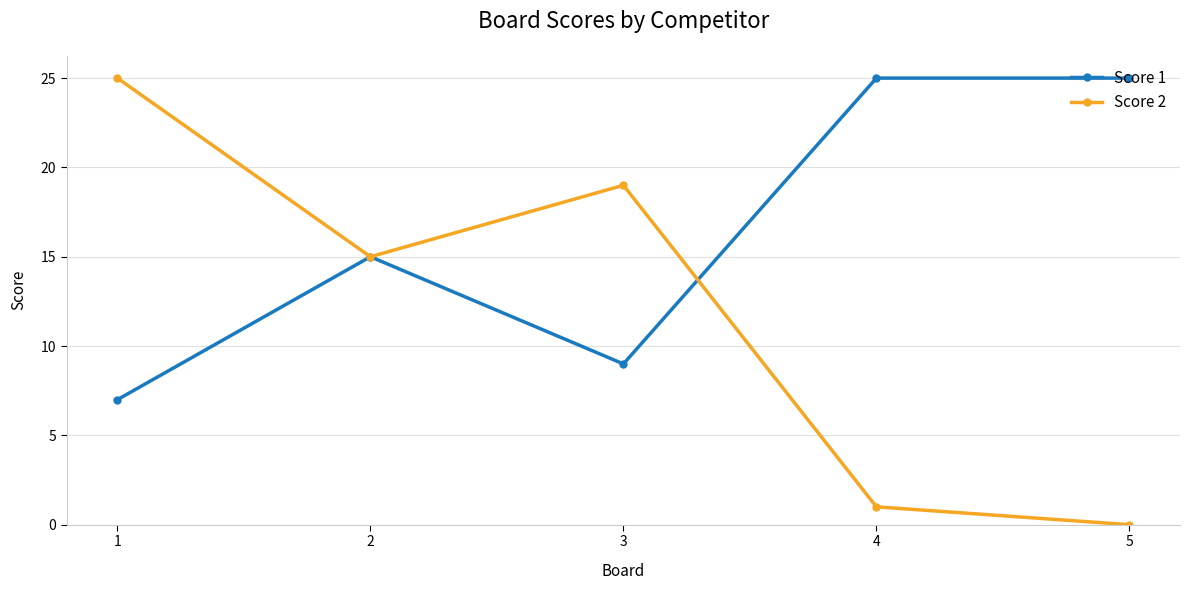

Which label corresponds to the smallest value in the chart?

5